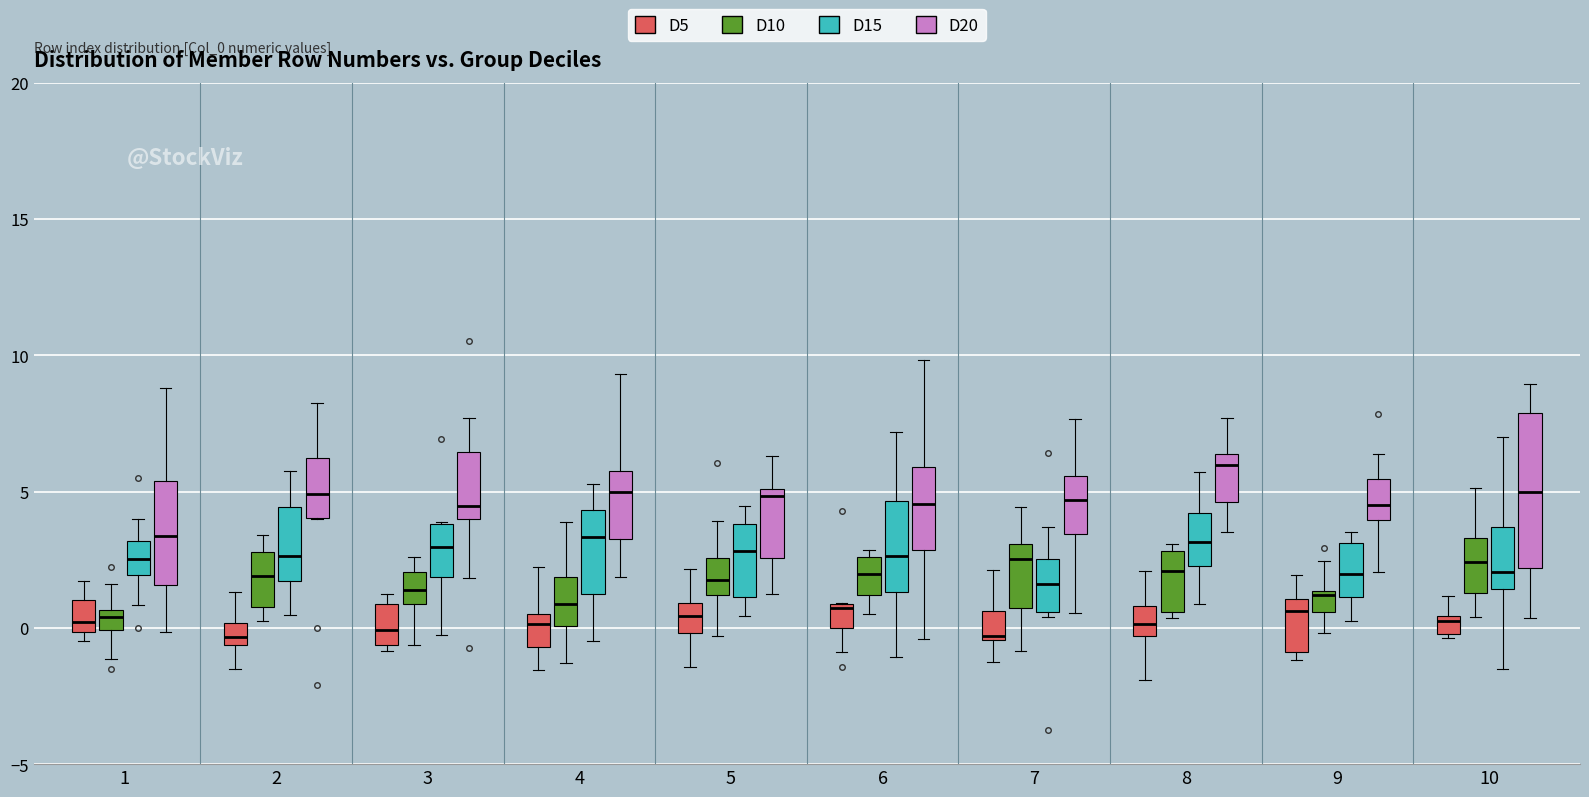

Which box's median line is the highest?

8 (D20)